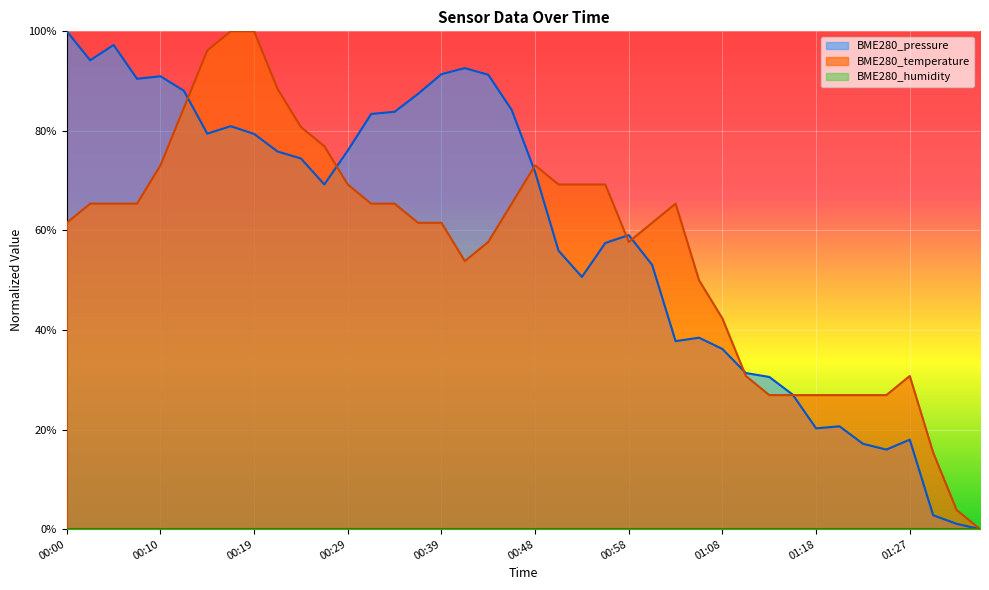

Reading left to right, what are all the values shown in this chart?

BME280_temperature: 00:00=0.6	00:02=0.7	00:05=0.7	00:07=0.7	00:10=0.7	00:12=0.8	00:15=1.0	00:17=1.0	00:19=1.0	00:22=0.9	00:24=0.8	00:27=0.8	00:29=0.7	00:31=0.7	00:34=0.7	00:36=0.6	00:39=0.6	00:41=0.5	00:44=0.6	00:46=0.7	00:48=0.7	00:51=0.7	00:53=0.7	00:56=0.7	00:58=0.6	01:01=0.6	01:03=0.7	01:05=0.5	01:08=0.4	01:10=0.3	01:13=0.3	01:15=0.3	01:18=0.3	01:20=0.3	01:22=0.3	01:25=0.3	01:27=0.3	01:30=0.2	01:32=0.0	01:34=0.0
BME280_pressure: 00:00=1.0	00:02=0.9	00:05=1.0	00:07=0.9	00:10=0.9	00:12=0.9	00:15=0.8	00:17=0.8	00:19=0.8	00:22=0.8	00:24=0.7	00:27=0.7	00:29=0.8	00:31=0.8	00:34=0.8	00:36=0.9	00:39=0.9	00:41=0.9	00:44=0.9	00:46=0.8	00:48=0.7	00:51=0.6	00:53=0.5	00:56=0.6	00:58=0.6	01:01=0.5	01:03=0.4	01:05=0.4	01:08=0.4	01:10=0.3	01:13=0.3	01:15=0.3	01:18=0.2	01:20=0.2	01:22=0.2	01:25=0.2	01:27=0.2	01:30=0.0	01:32=0.0	01:34=0.0